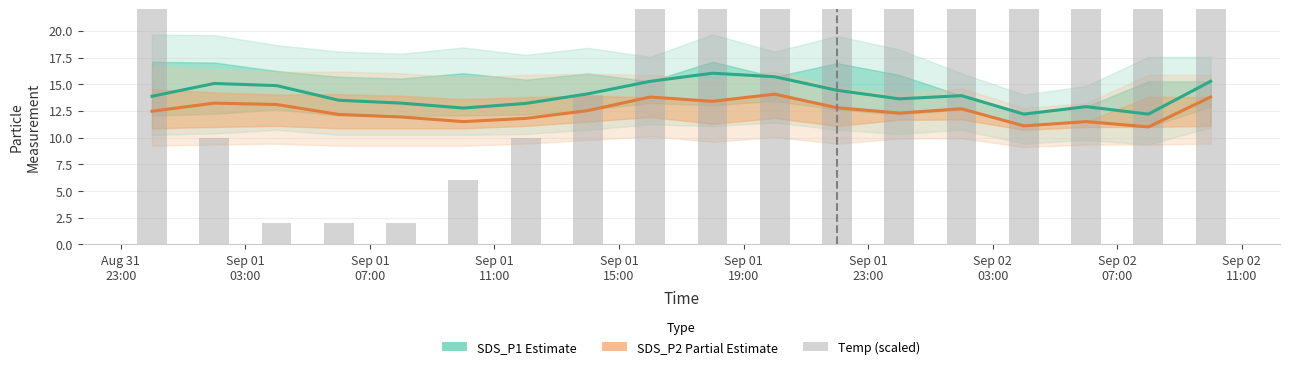

What is the difference between the maximum and minimum values in the SDS_P2 (Partial Estimate) series?

3.1